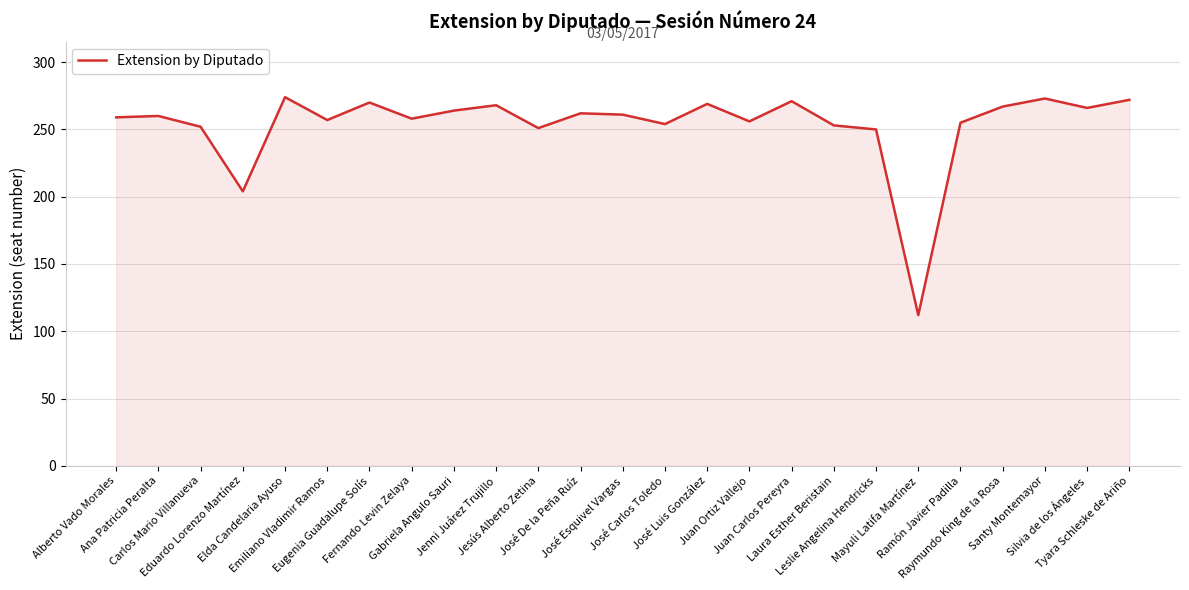

What is the maximum value shown in the chart?

274